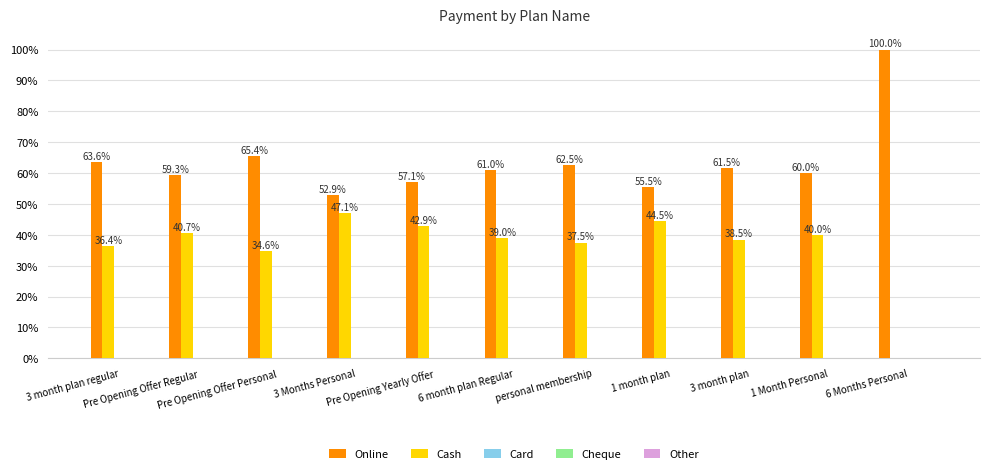

Does the chart contain stacked bars?

No